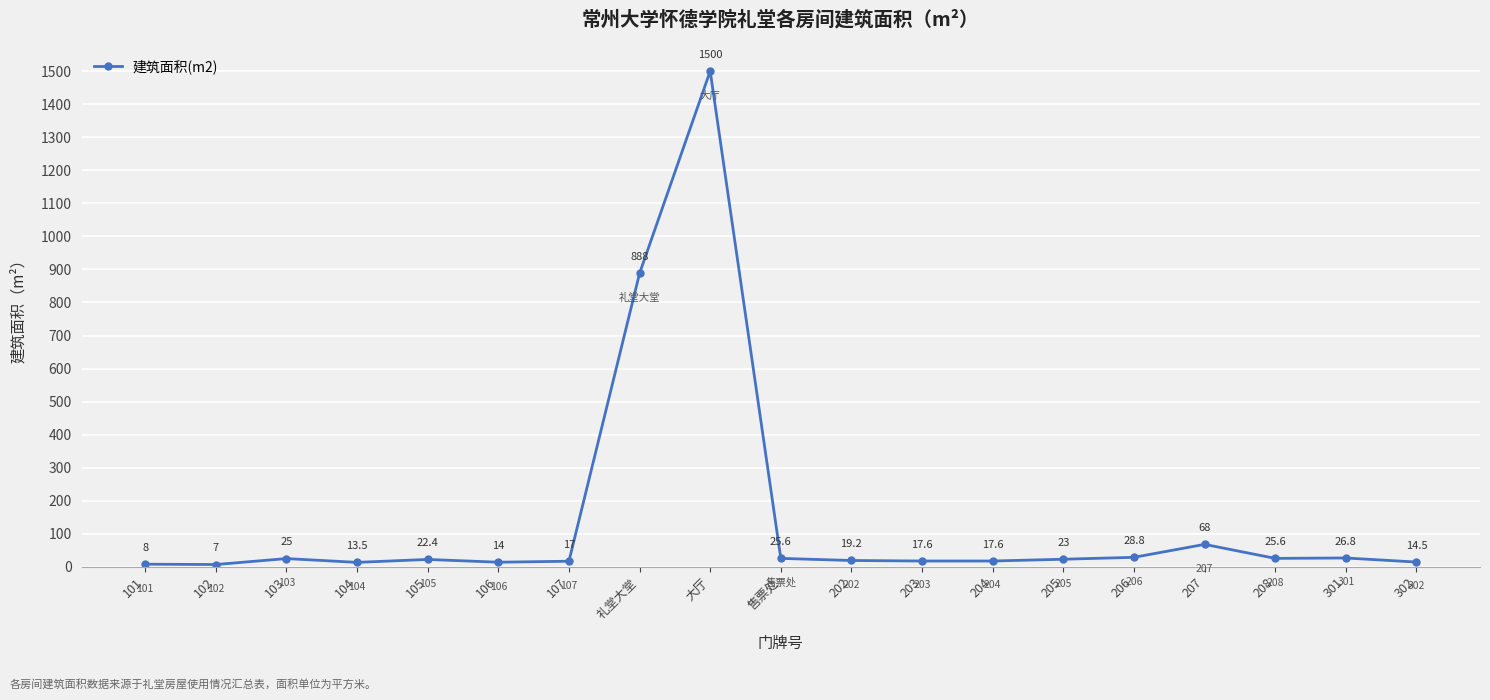

What is the approximate value at 售票处?

25.6